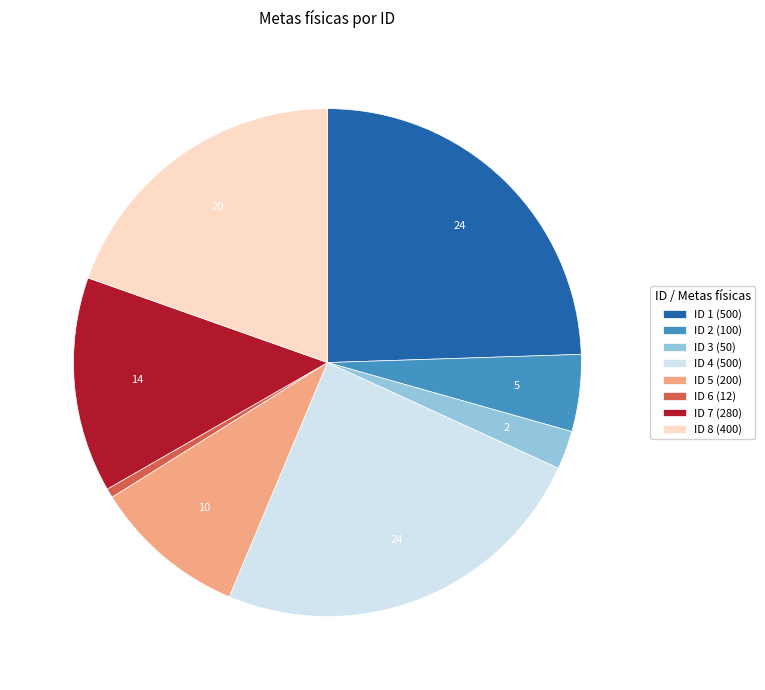

What is the ratio of the value at ID 2 to the value at ID 4?

0.2